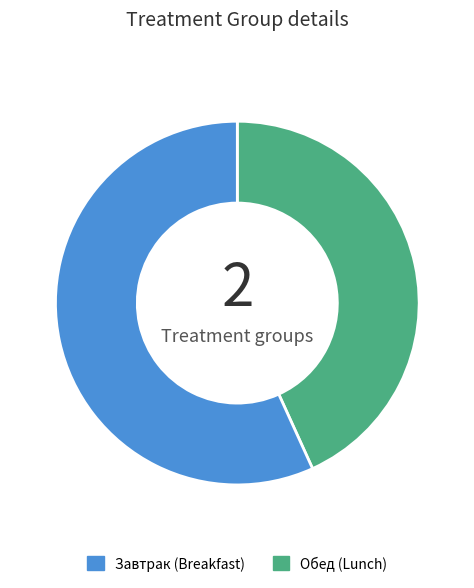

Is the sum of Обед and Завтрак greater than half?

Yes